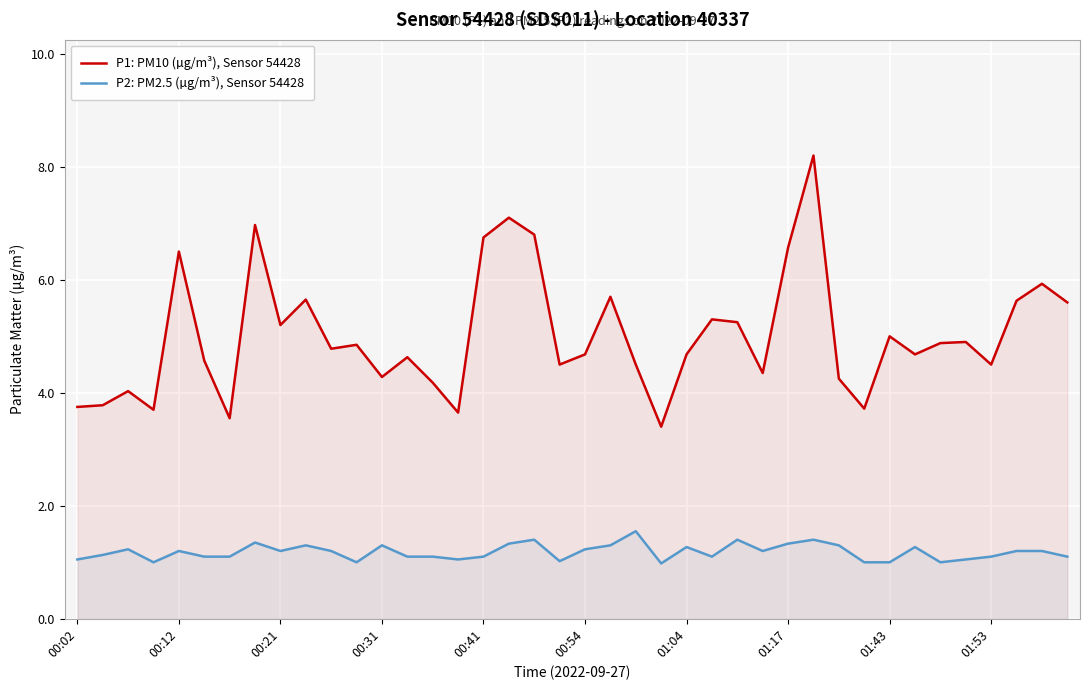

At which category is the sum across all series the highest?

29